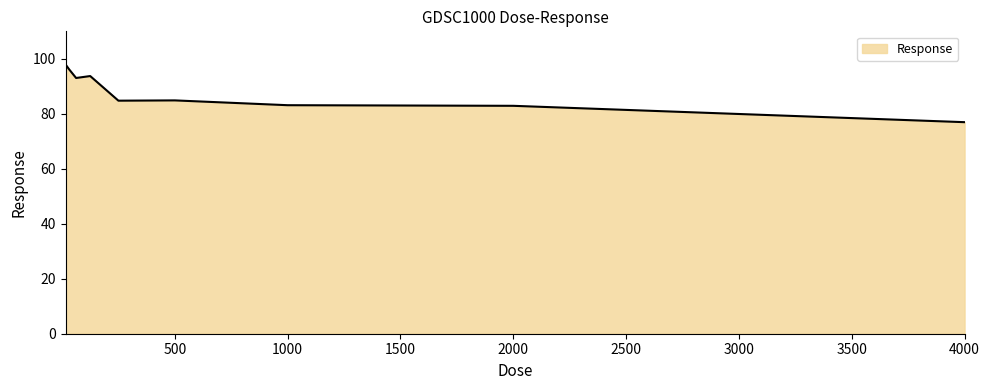

What is the minimum value shown in the chart?

77.0